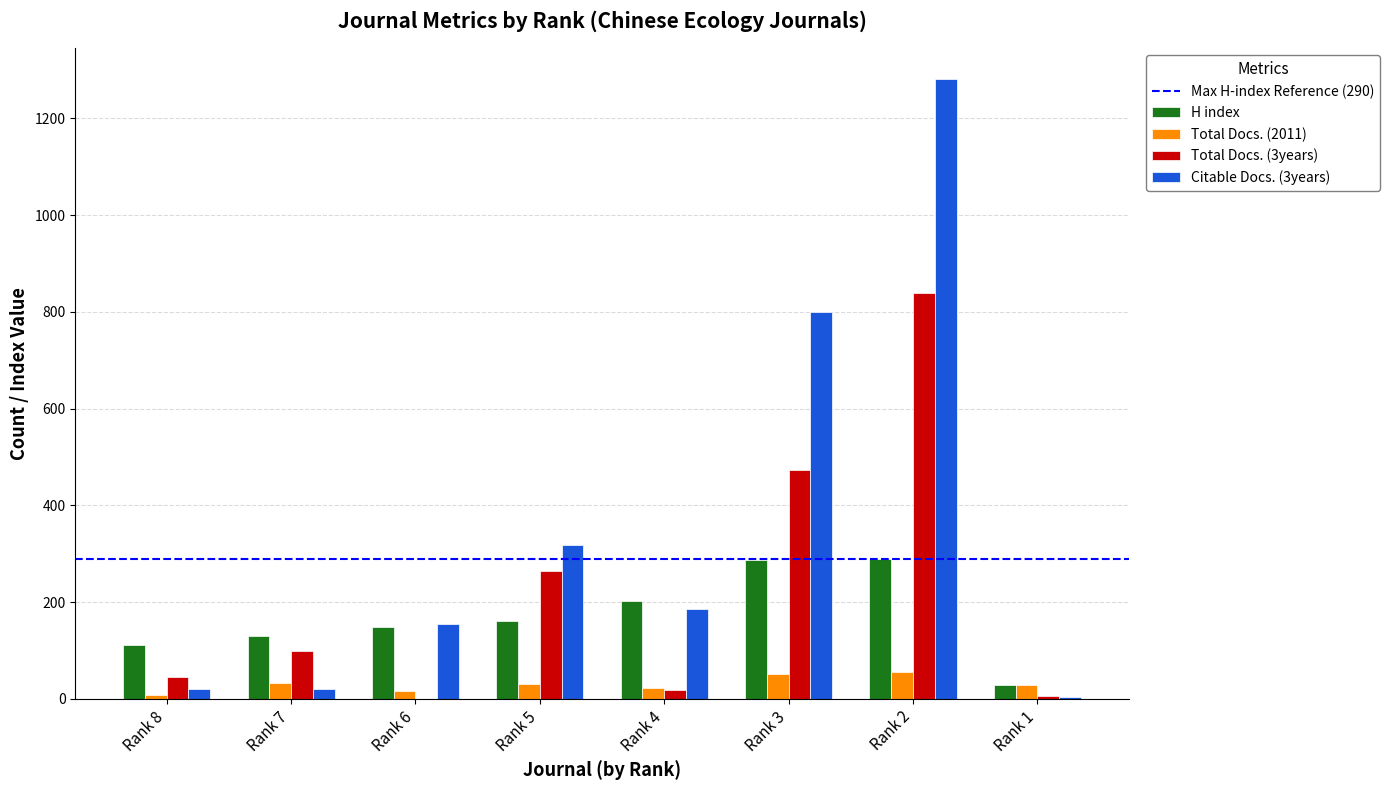

What is the highest value of the Total Docs. (3years) series?

840